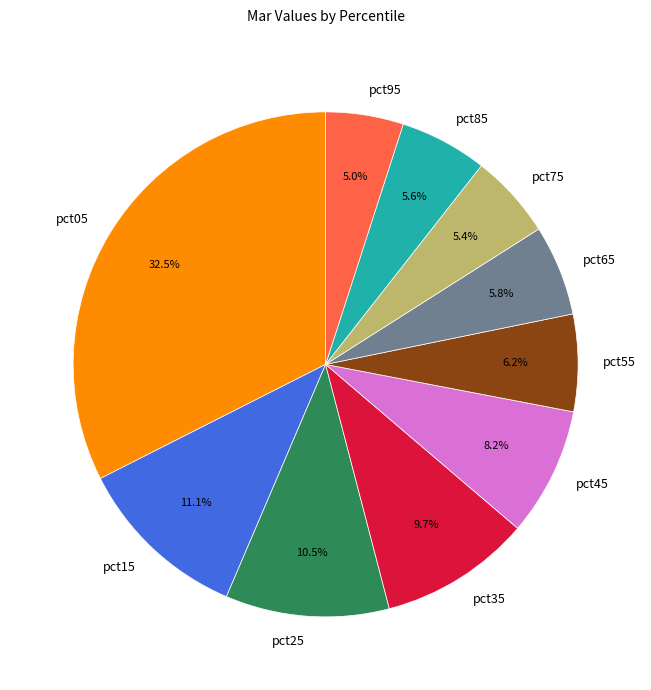

Does pct25 represent more than half of the total?

No